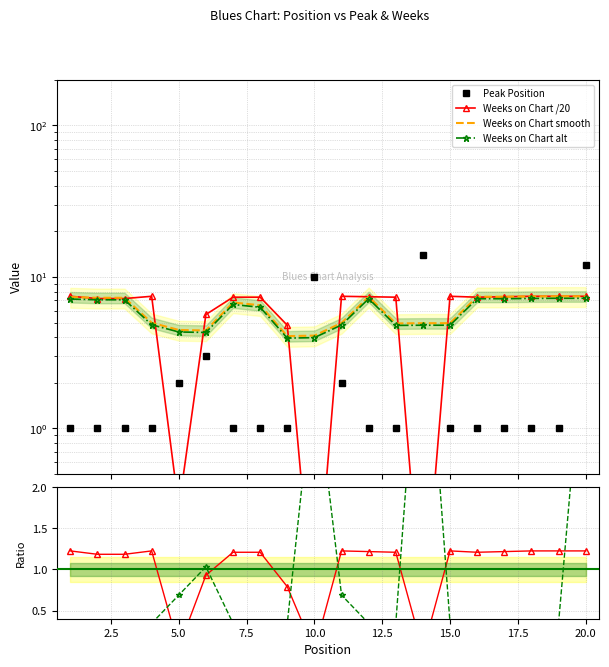

True or false: Peak Position and Peak ratio intersect in this chart.

False